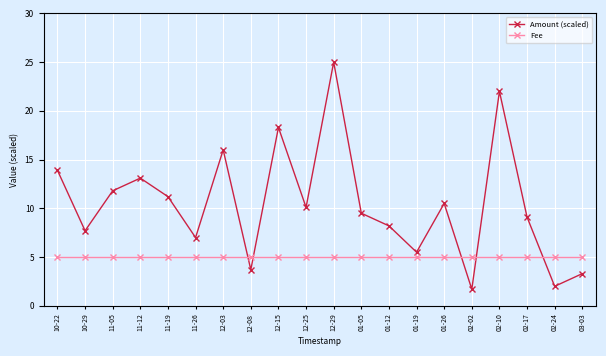

At 03-03, list the series in order from smallest to largest.

Amount (scaled), Fee